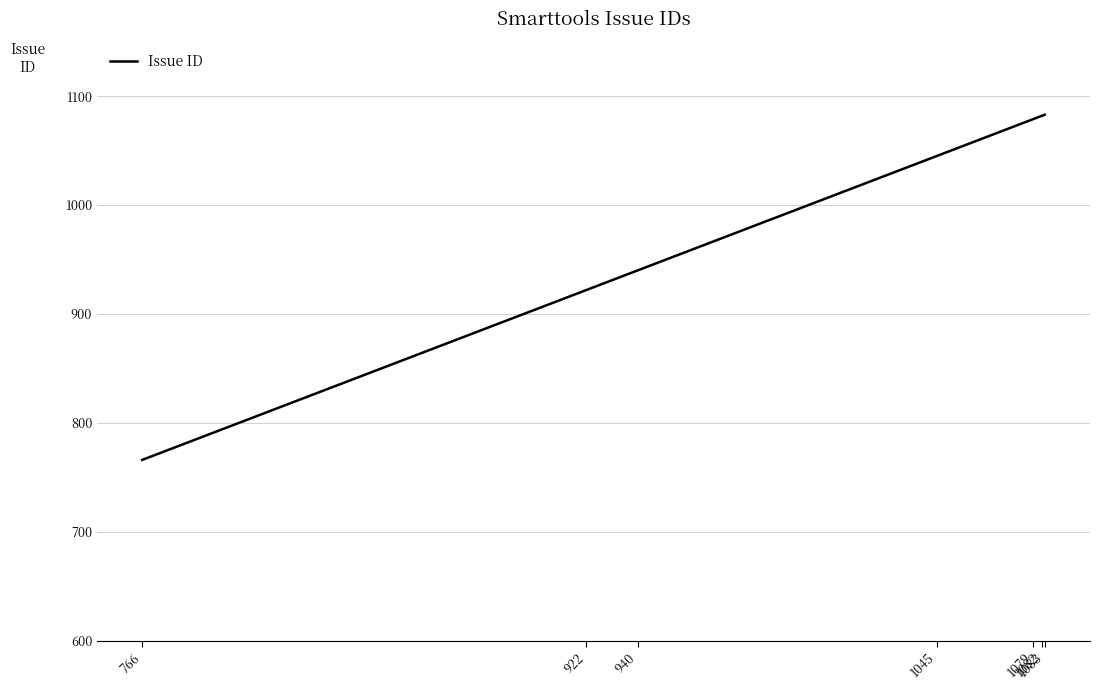

What is the difference between the maximum and minimum values?

317